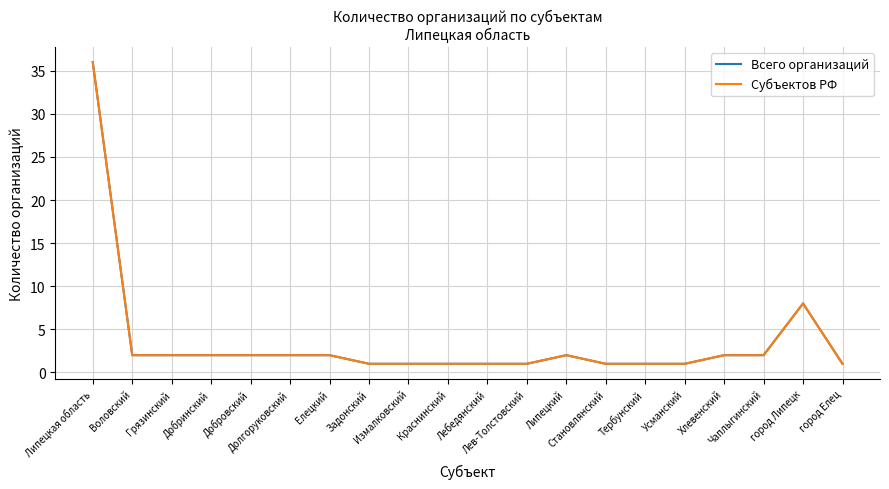

Does the chart have visible grid lines?

Yes